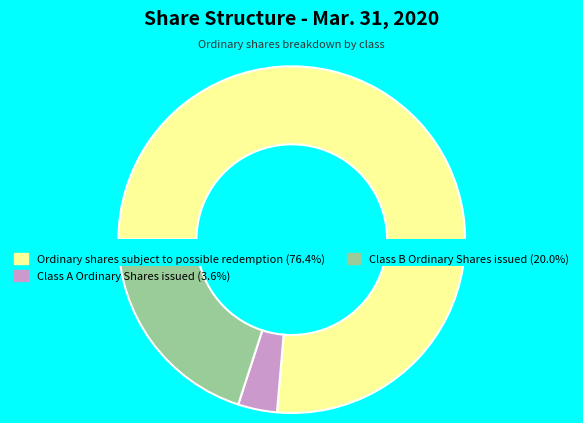

What is the largest slice in the pie chart?

Ordinary shares subject to possible redemption